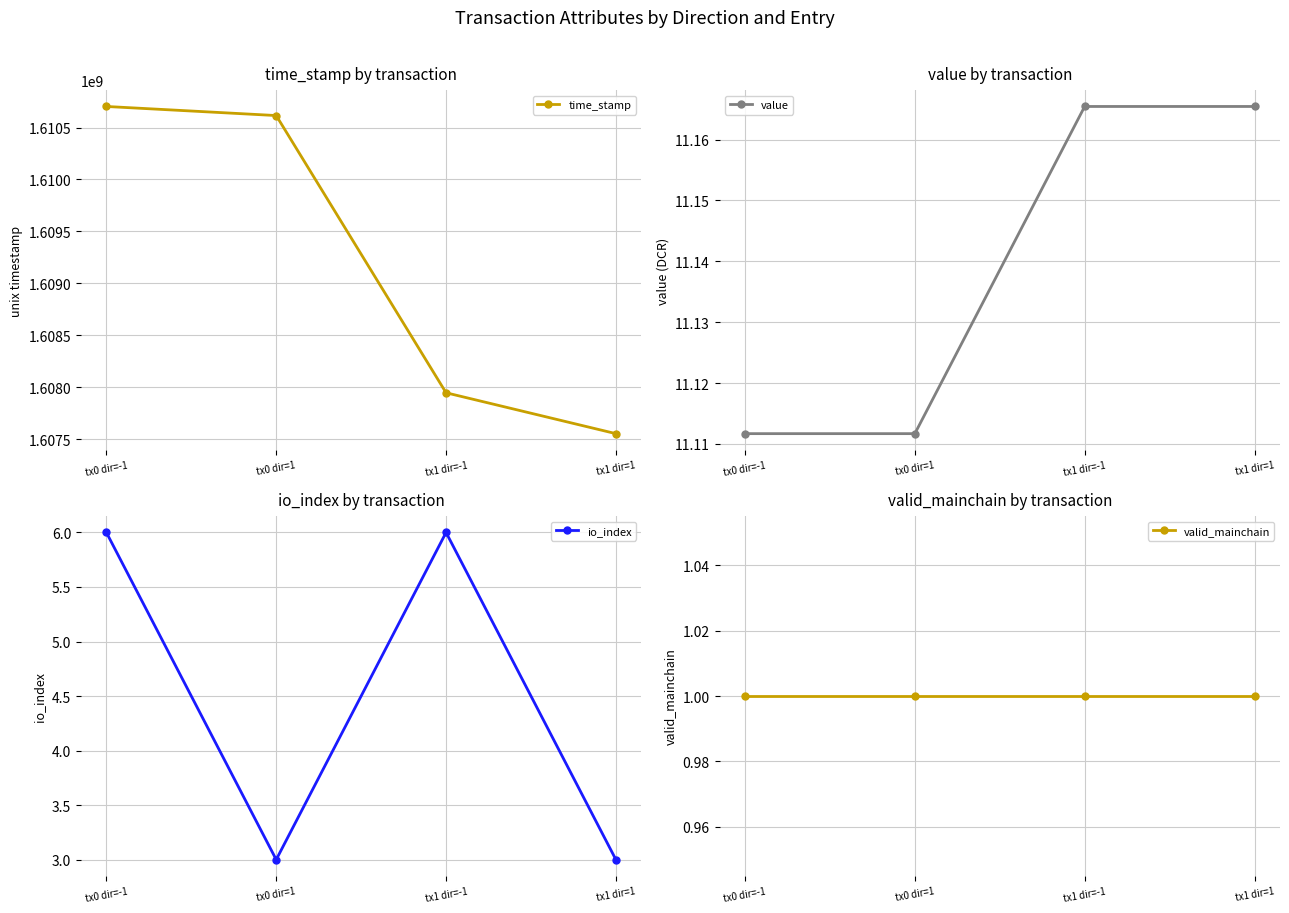

Where is the first local maximum for io_index?

tx1 dir=-1